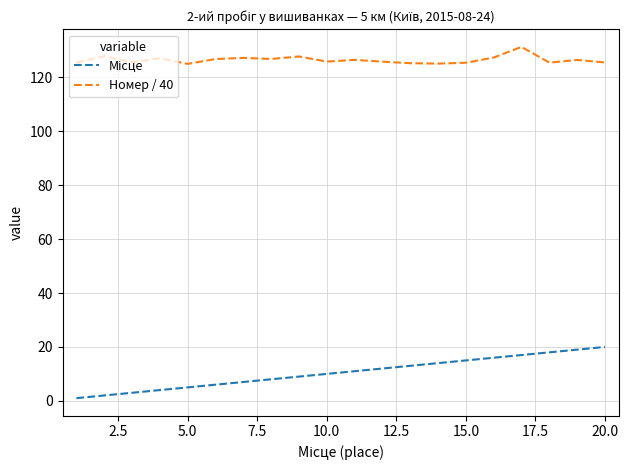

Does the chart have visible grid lines?

Yes